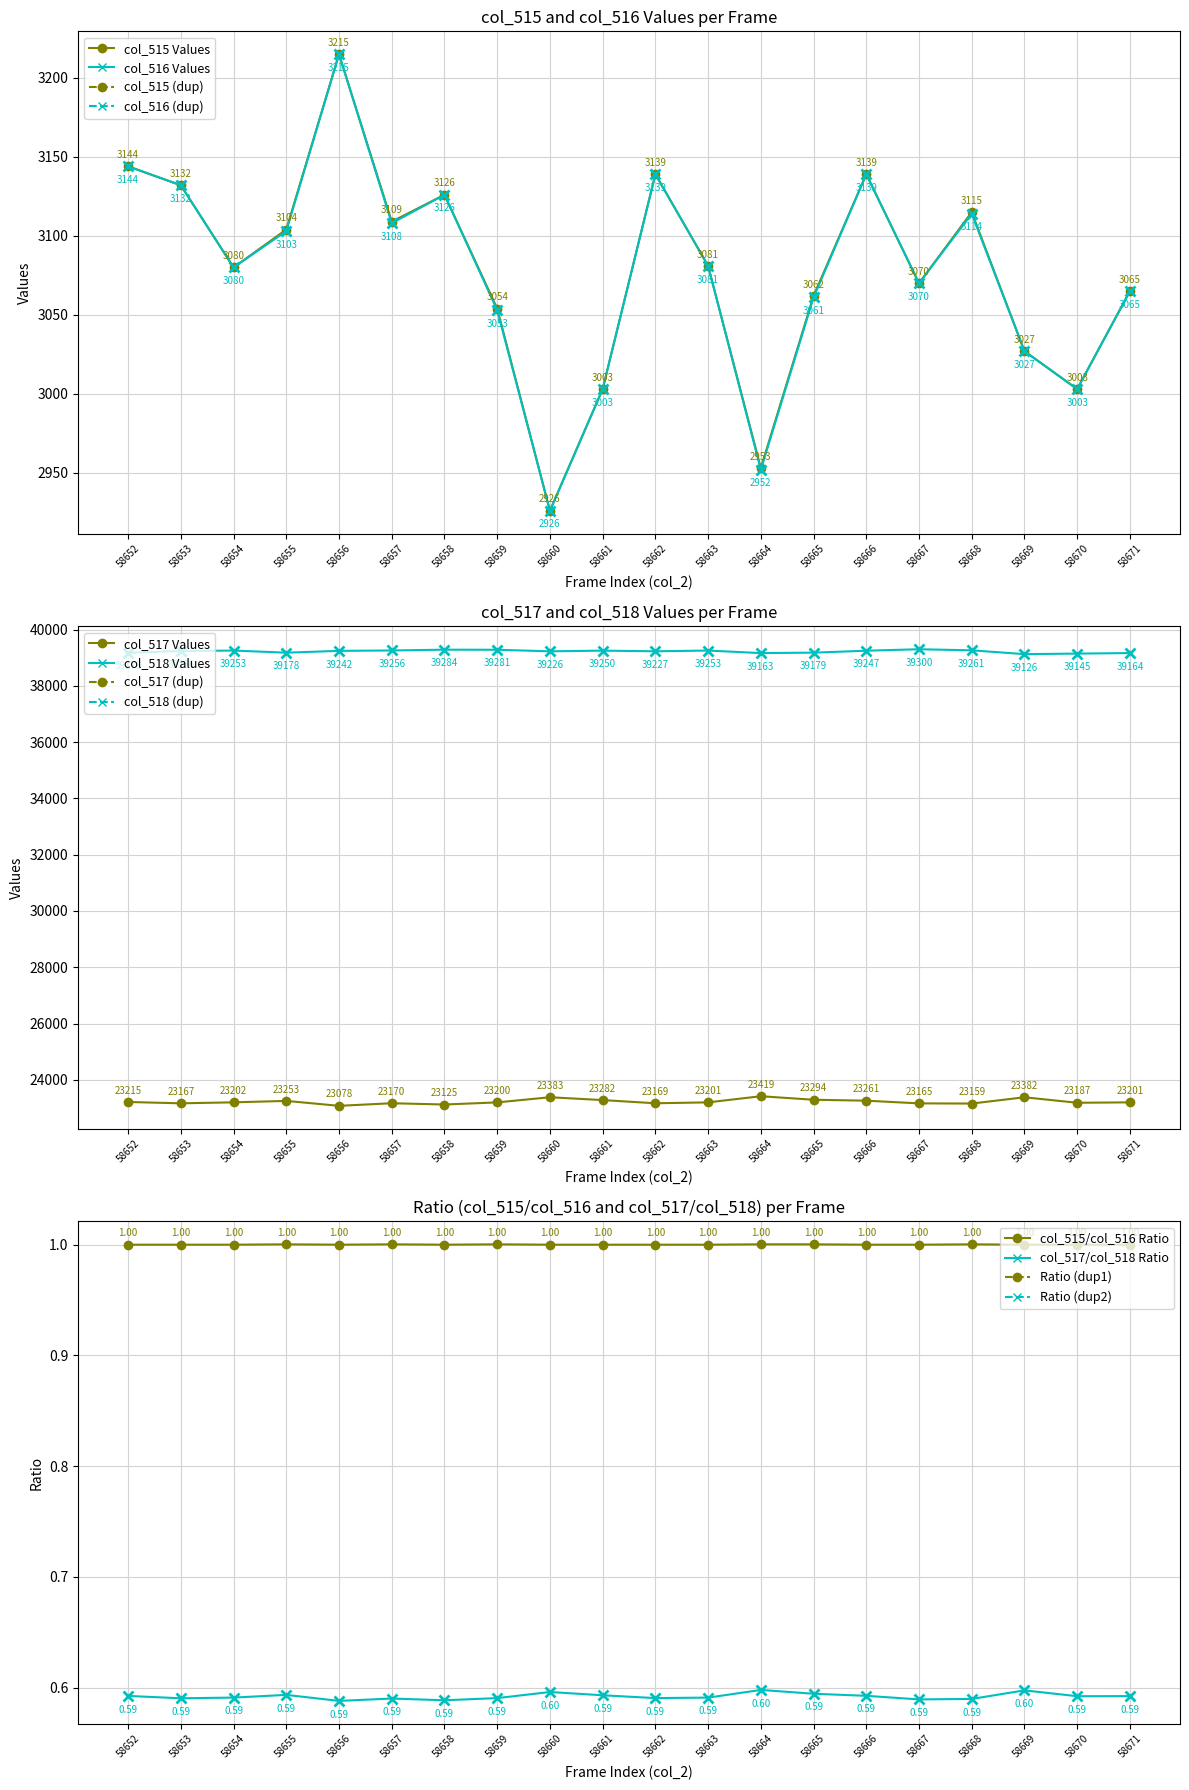

Which category has the lowest value in the col_517/col_518 Ratio series?

58656